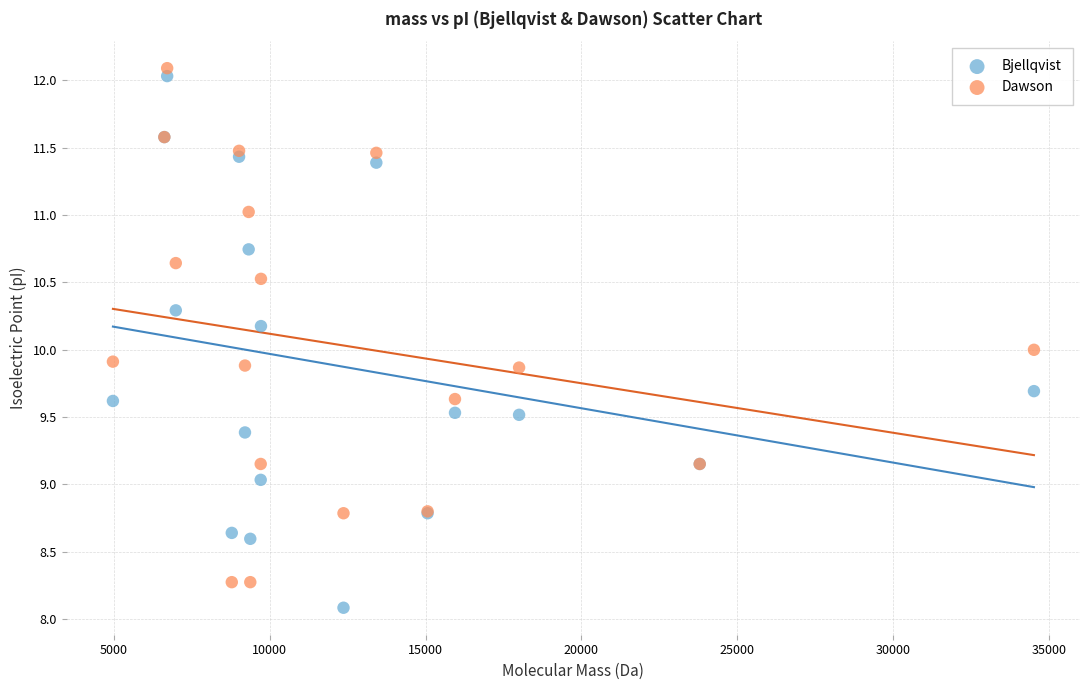

What is the X range (max minus min) for the scatter plot?

29548.3